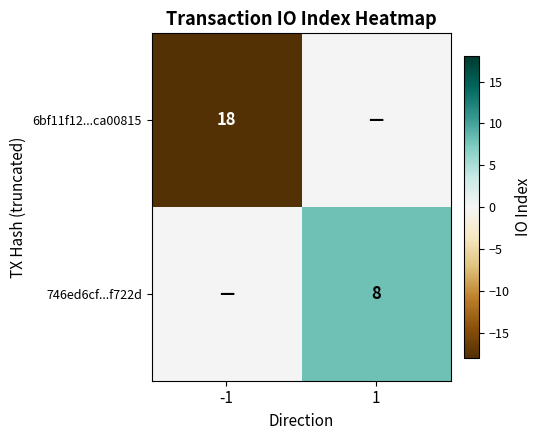

The 746ed6cf...f722d series shows 8 at 1. True or false?

True